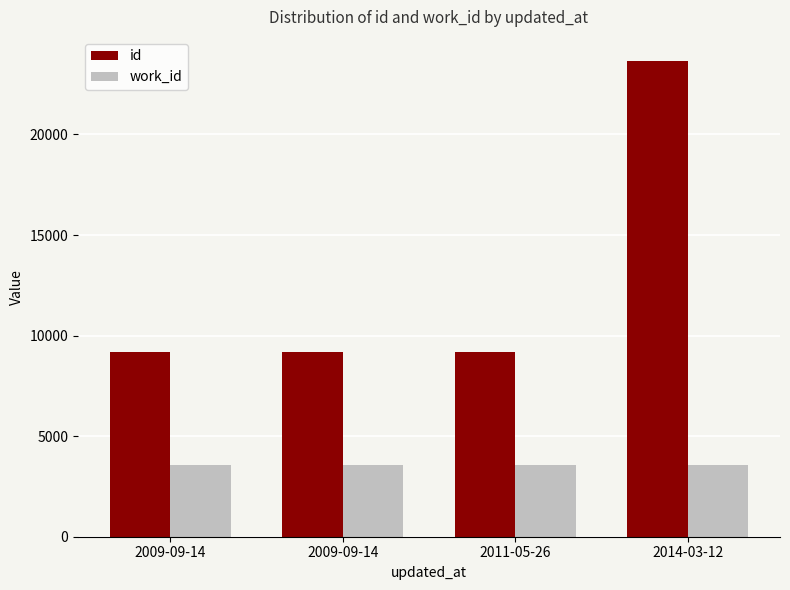

Read the id value at 2009-09-14.

9186